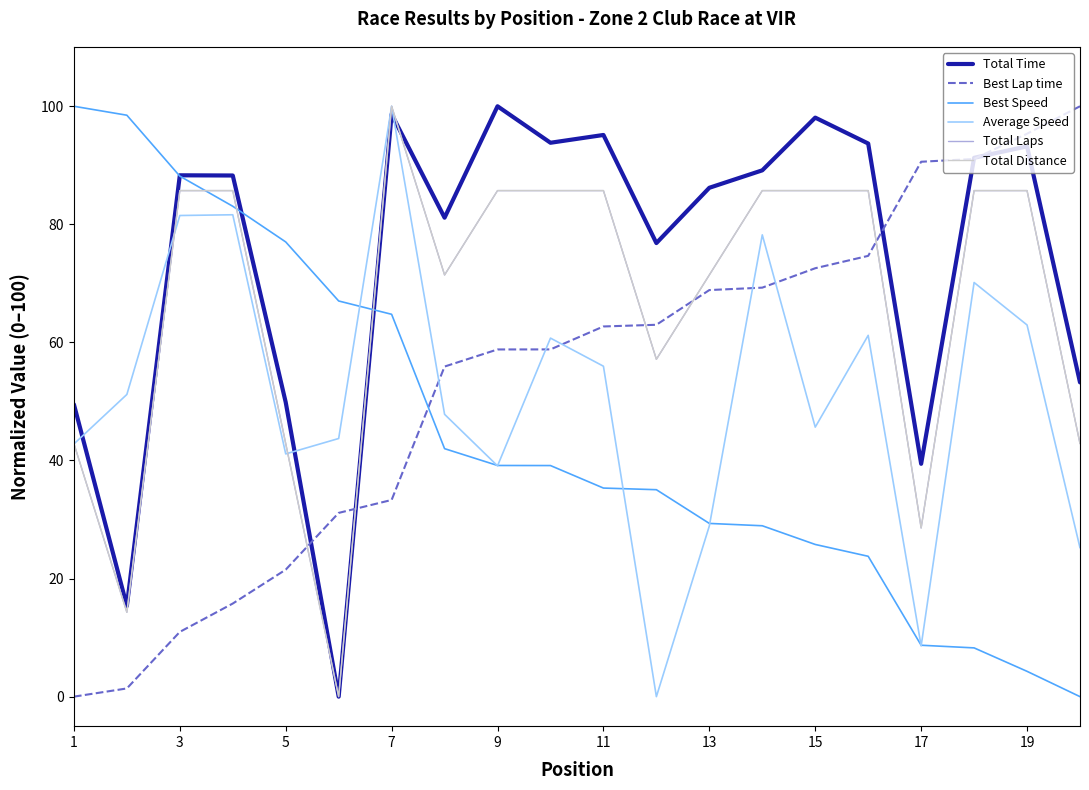

What is the sum of all Total Time values?

1481.1